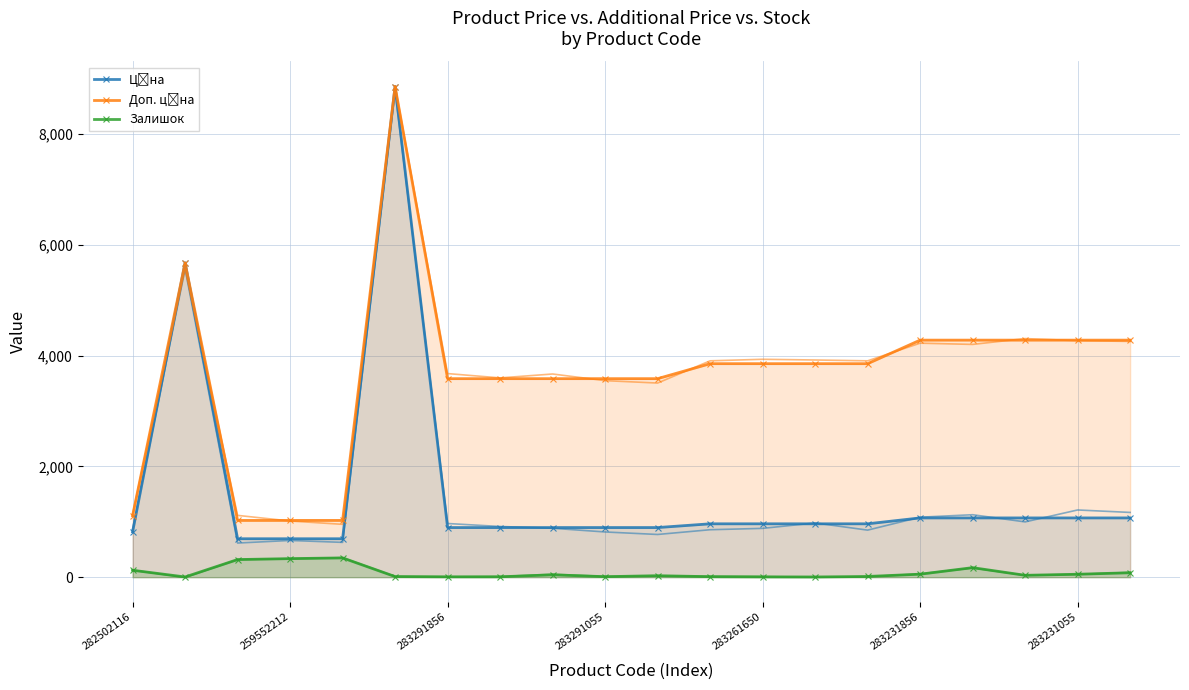

How many data points in Залишок are less than 34?

10